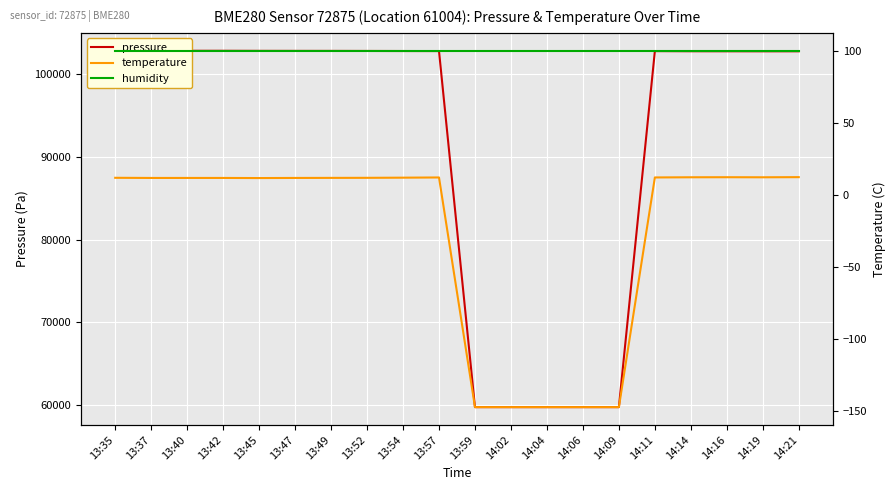

True or false: pressure and temperature cross at least once.

False